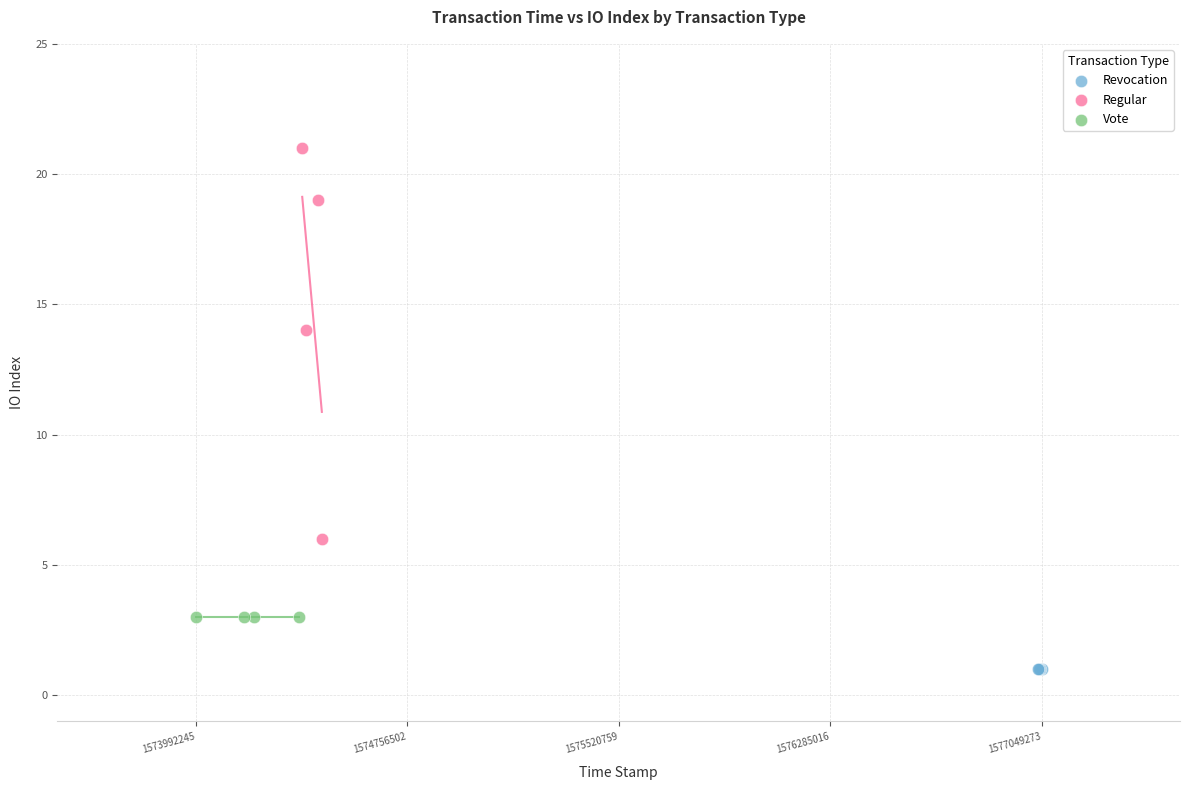

Which series reaches the maximum Y coordinate?

Regular